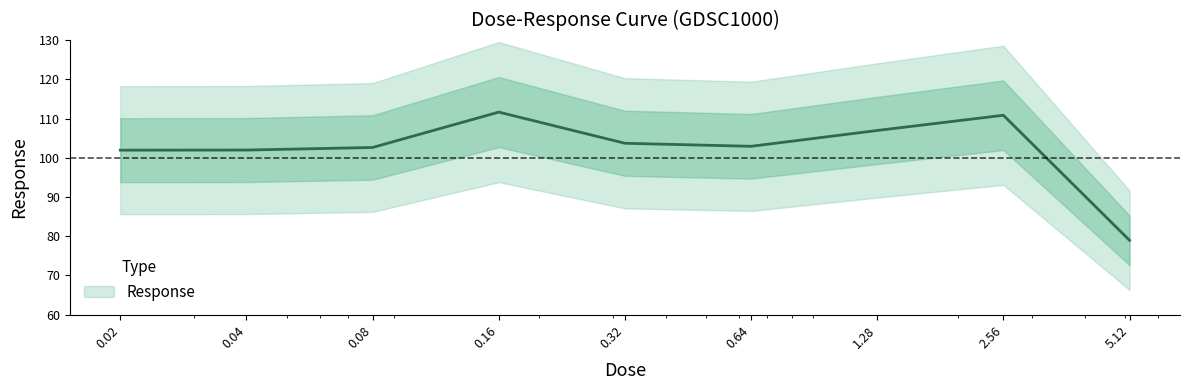

Does the chart have visible grid lines?

No